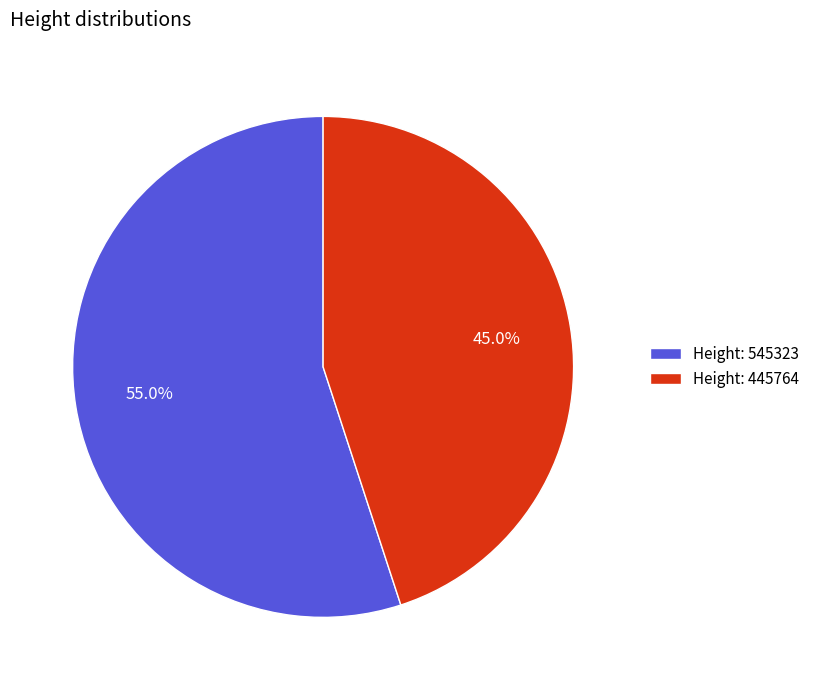

What is the ratio of the value at Height: 545323 to the value at Height: 445764?

1.2